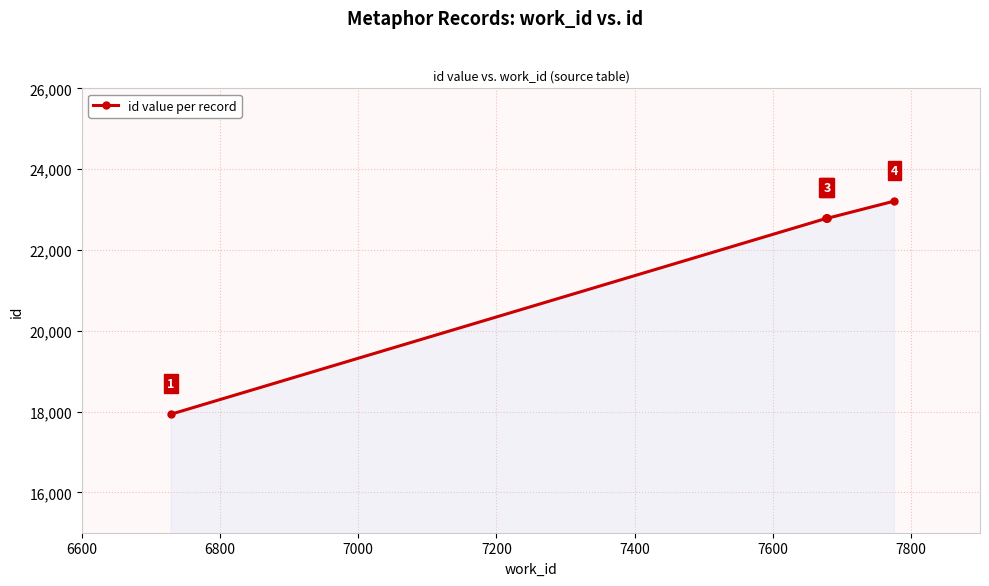

Does the chart have visible grid lines?

Yes